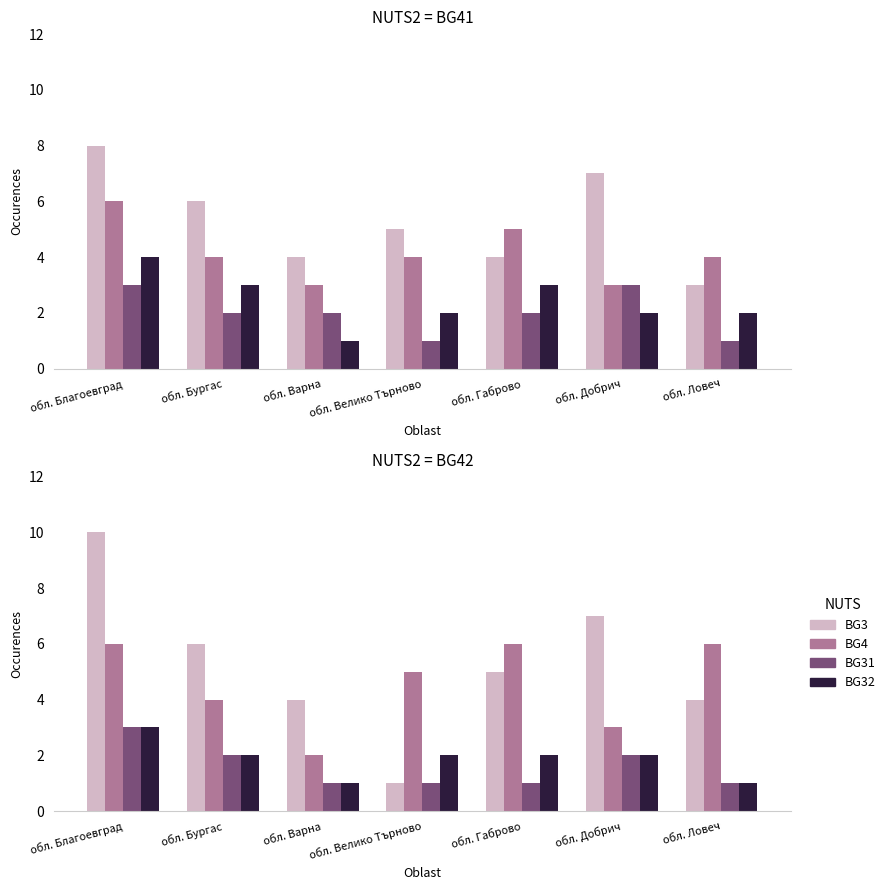

True or false: BG3 has a value of 2 at обл. Добрич.

False